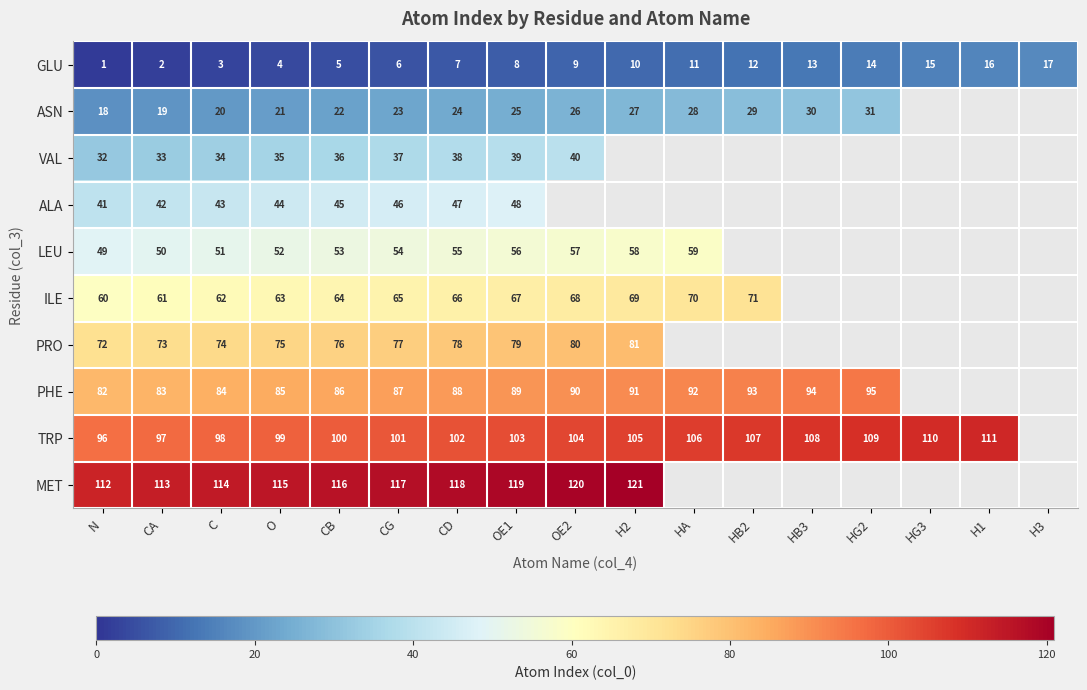

True or false: PRO has a value of 47 at CG.

False